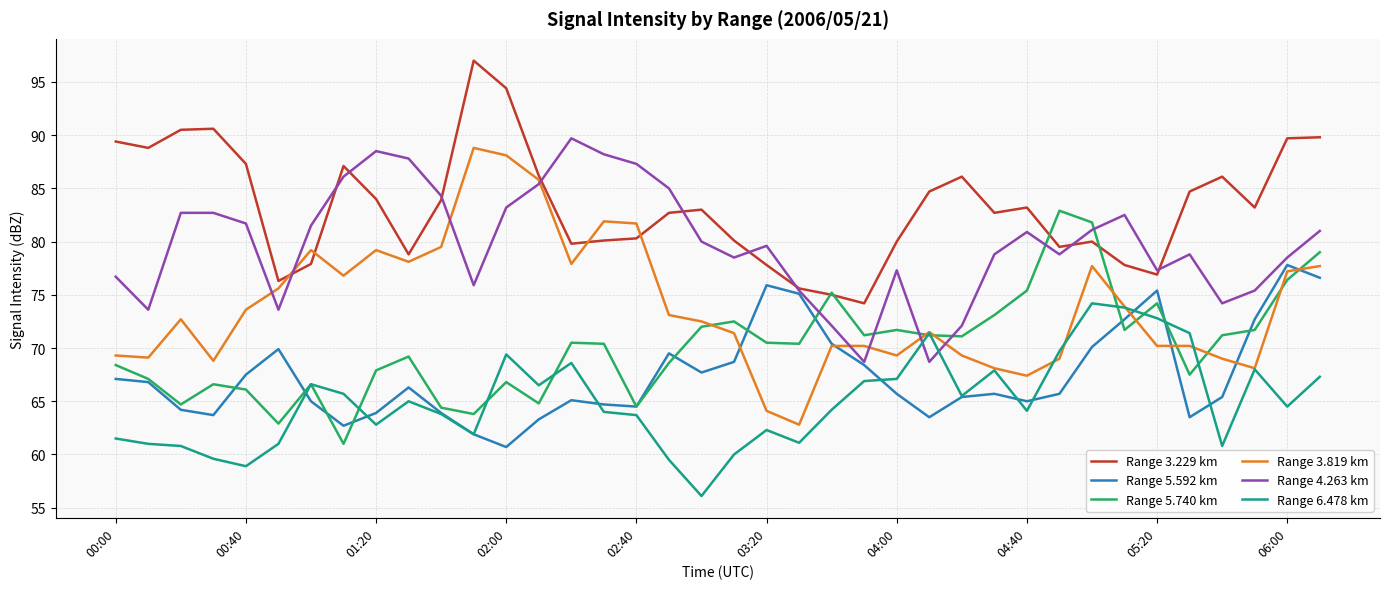

What are all the series names shown in the legend?

Range 3.229 km, Range 5.592 km, Range 5.740 km, Range 3.819 km, Range 4.263 km, Range 6.478 km